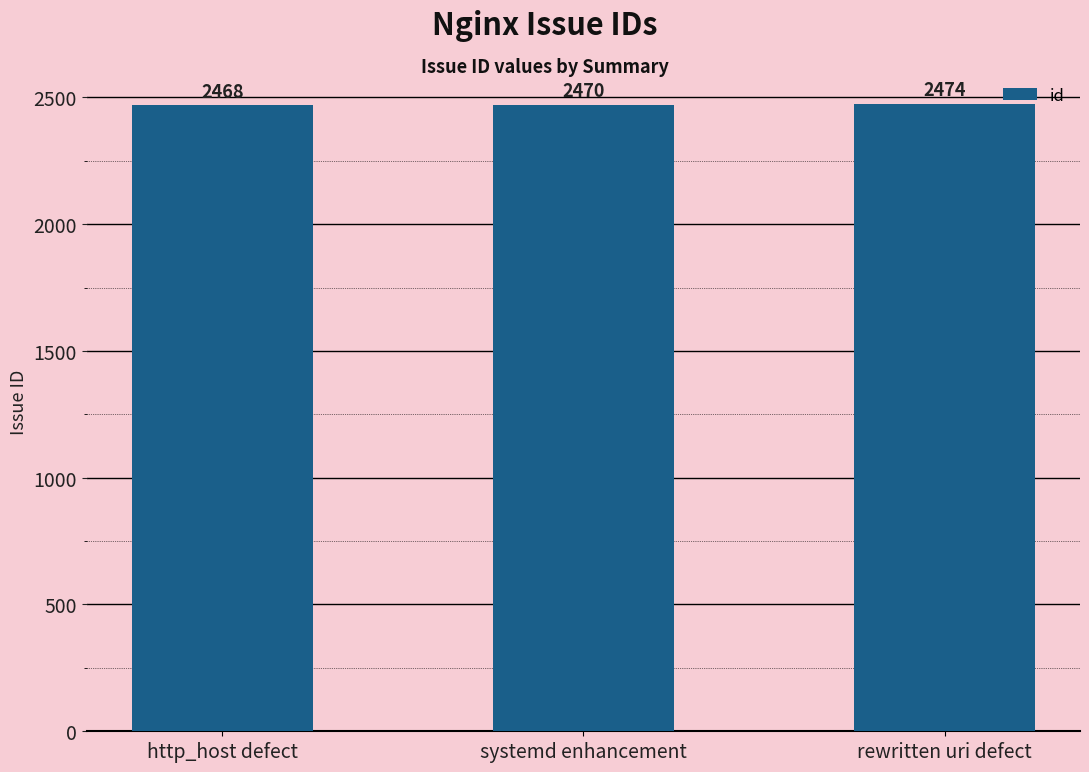

At which label is the value closest to 2471?

systemd enhancement